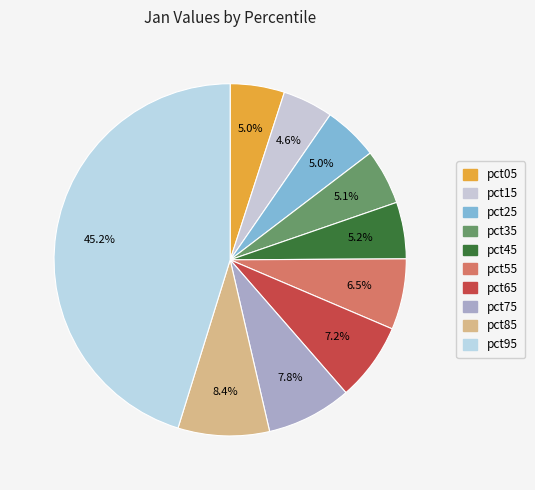

The pct75 slice represents 18% of the pie. True or false?

False